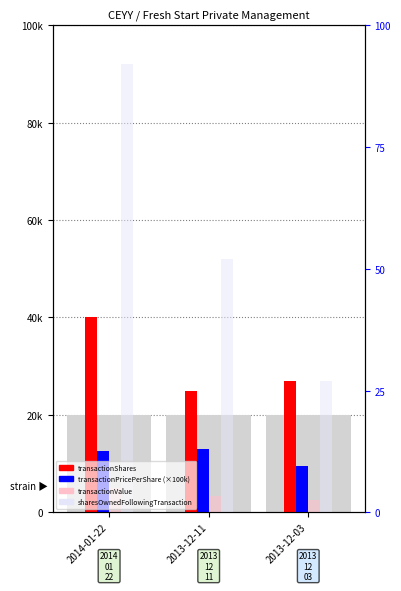

How many transactionValue values are between 2580 and 5000?

3